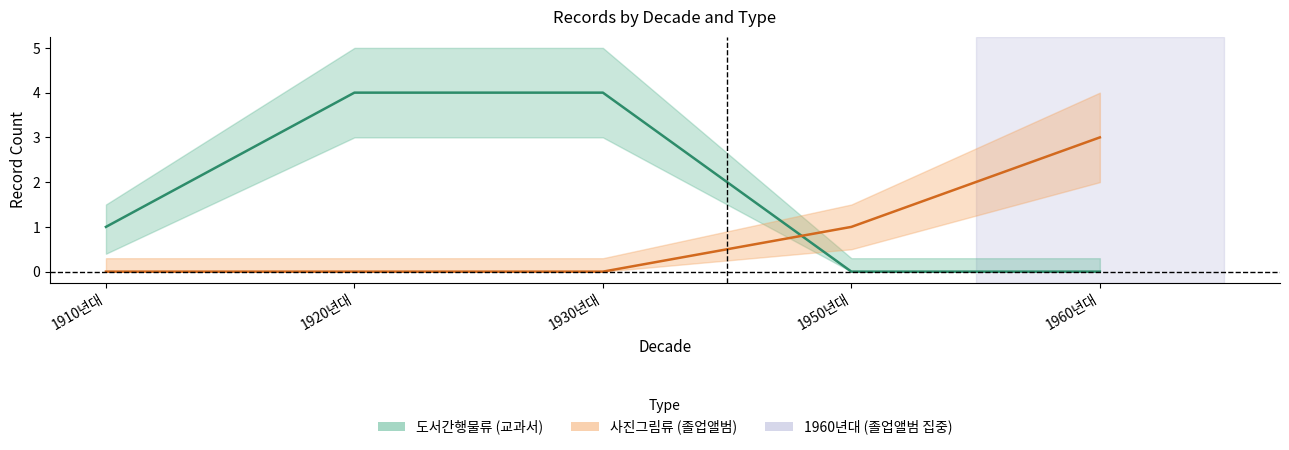

Where does the 도서간행물류_line series first go above 1?

1920년대